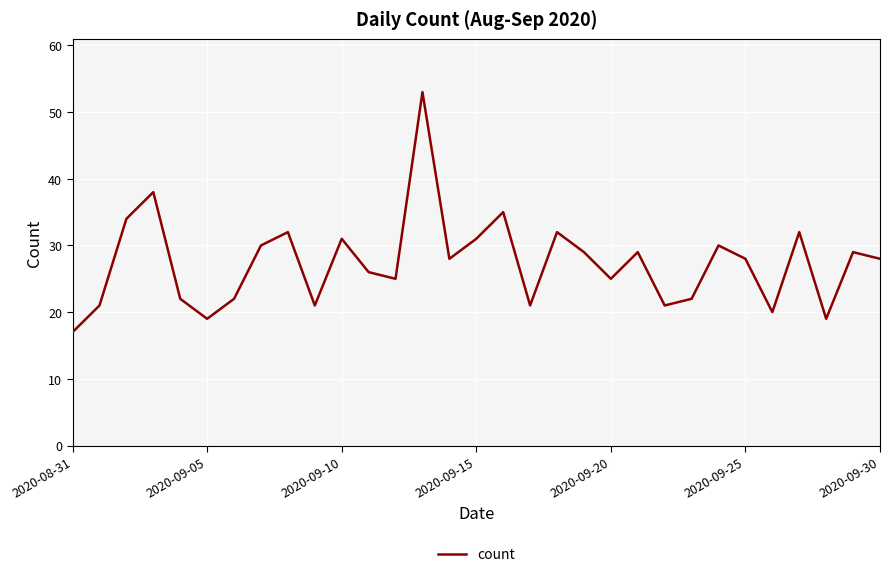

What is the difference between the maximum and minimum values?

36